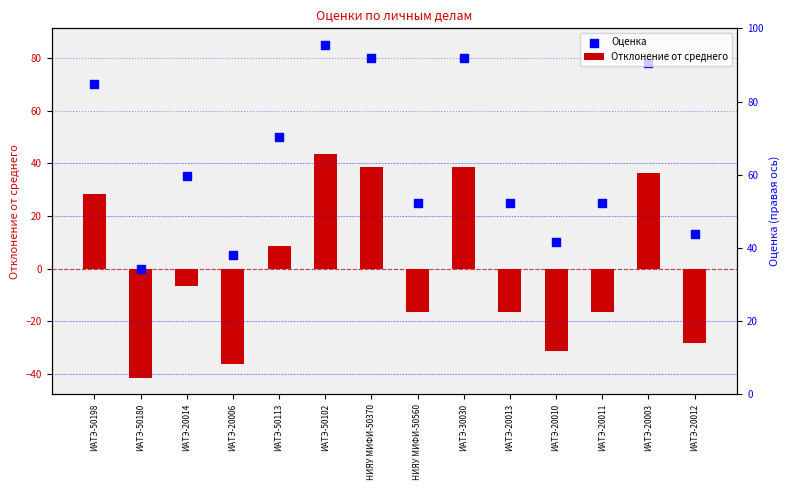

What is the total value across all series at ИАТЭ-50180?

-41.5